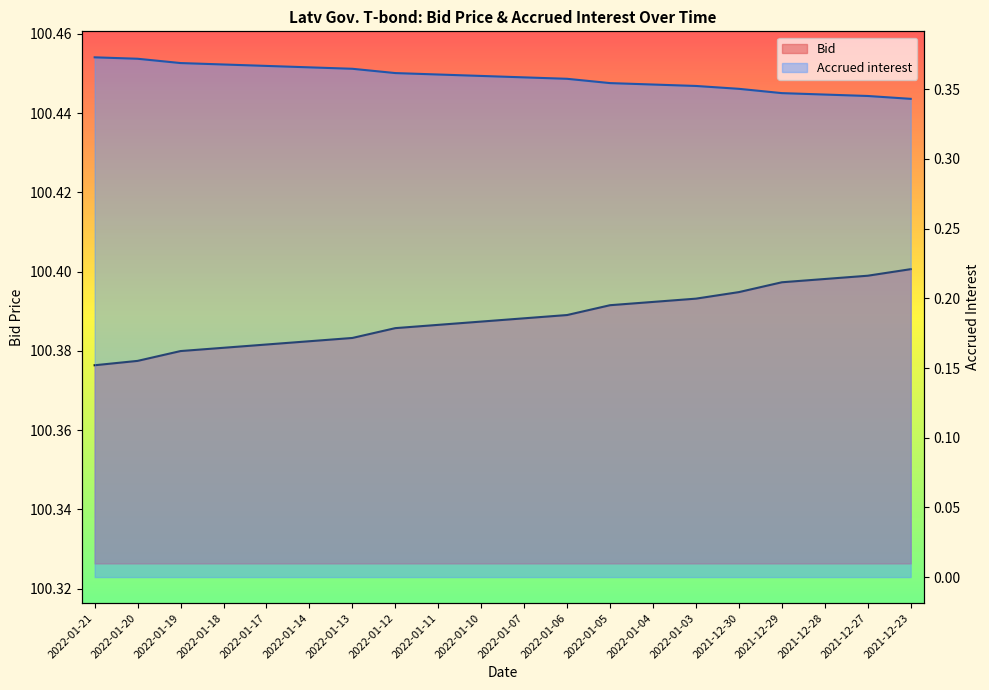

What is the average value of the Bid series?

100.4